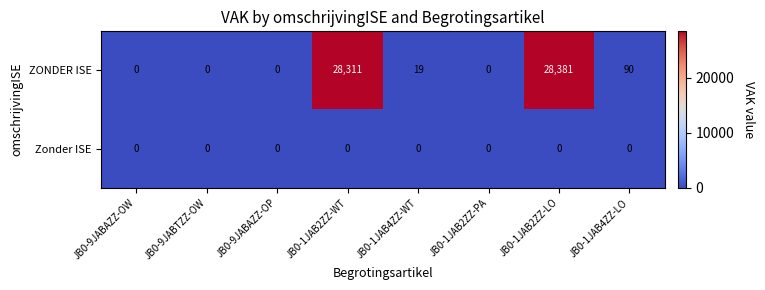

Between JB0-9JABAZZ-OP and JB0-1JAB4ZZ-LO, which series saw the biggest shift?

ZONDER ISE